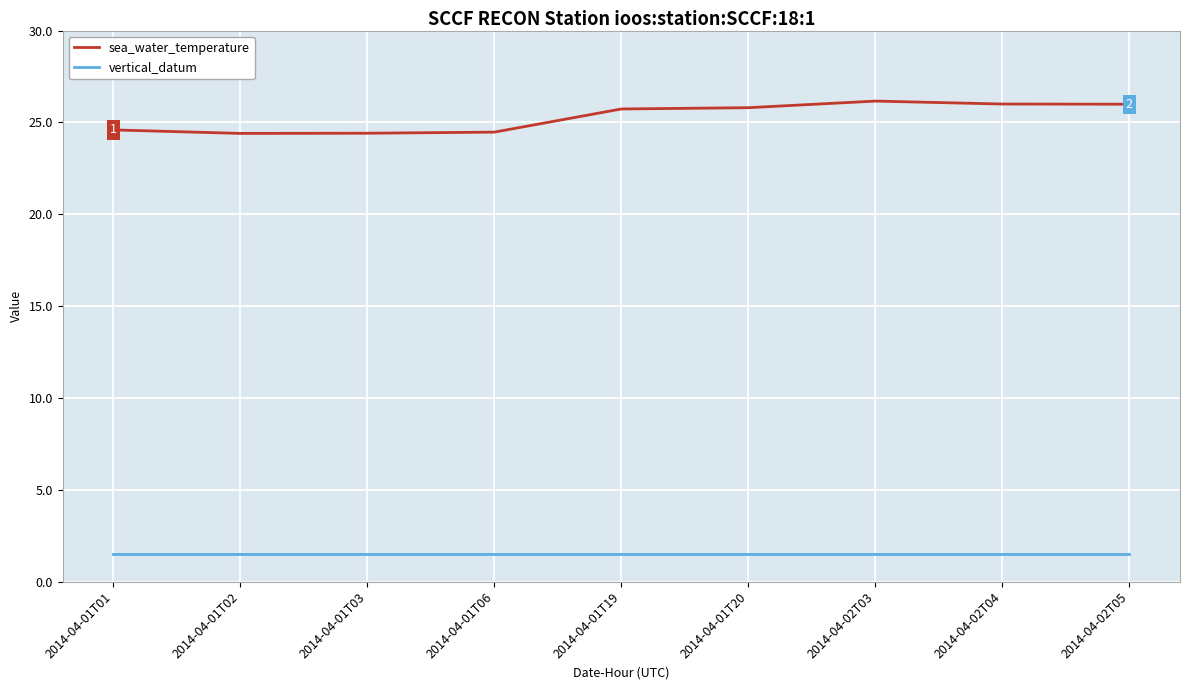

What is the total value across all series at 2014-04-01T06?

26.0